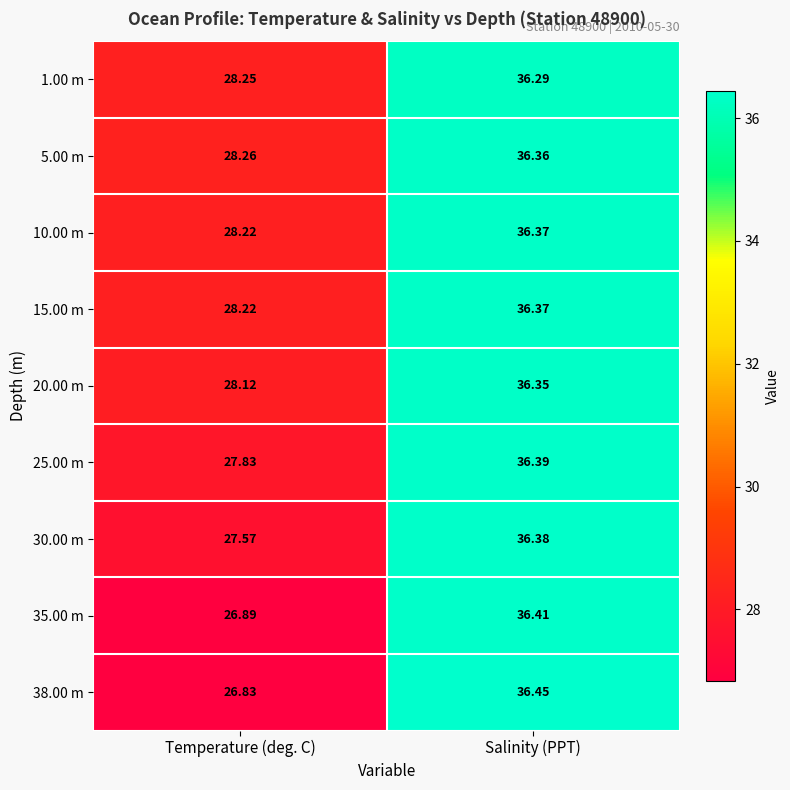

List the labels in order of 35.00 m value, smallest first.

Temperature (deg. C), Salinity (PPT)